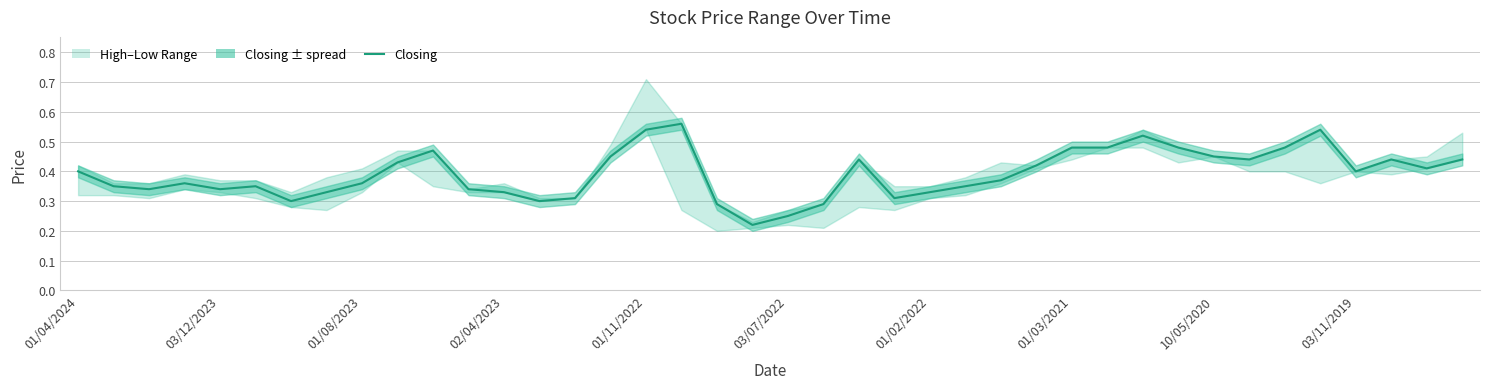

What is the maximum value shown in the chart?

0.6